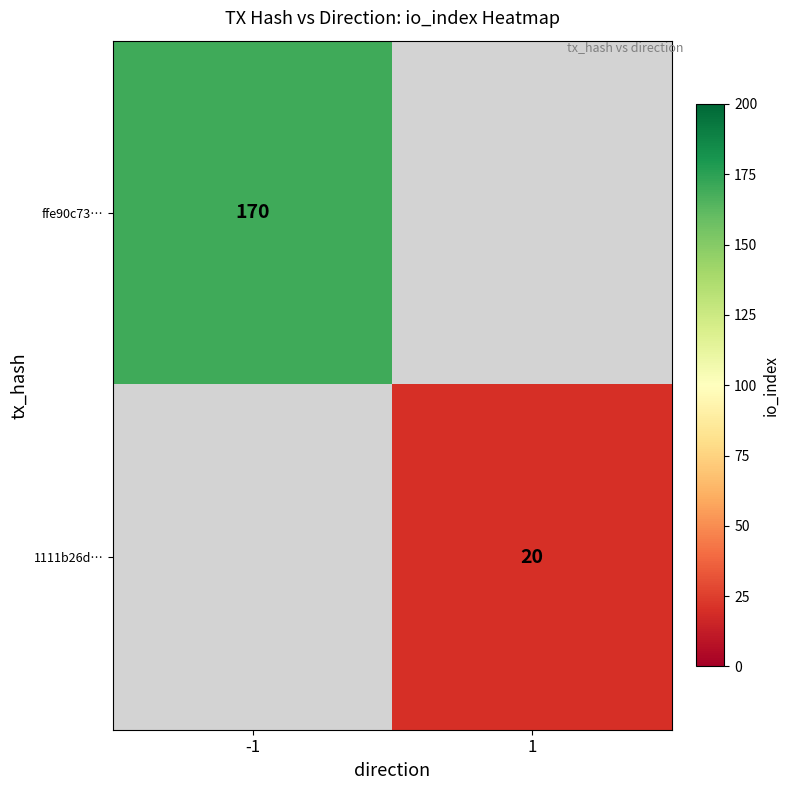

Count the number of data series in this chart.

2